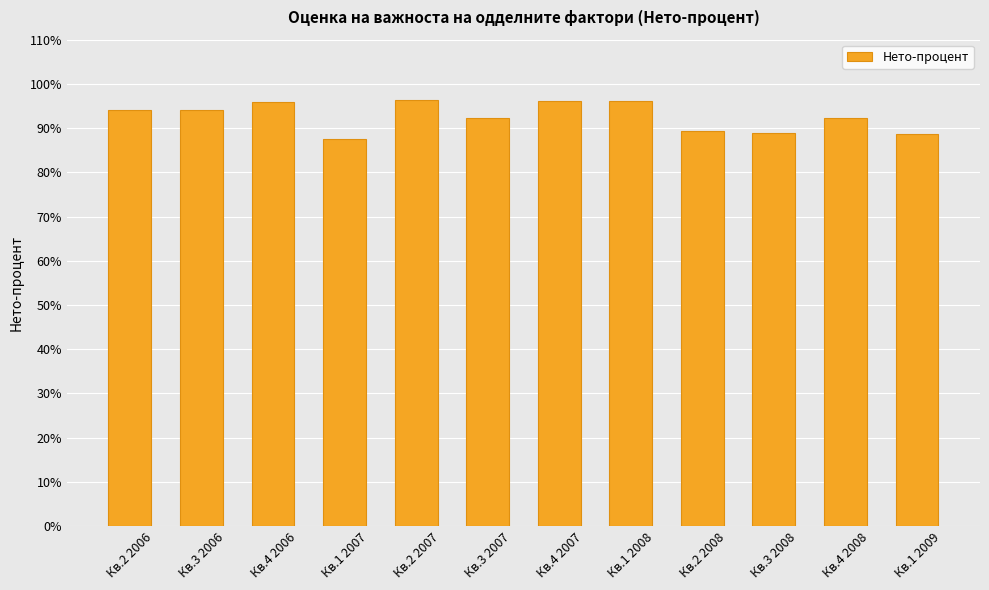

What is the label of the 6th bar from the left?

Кв.3 2007